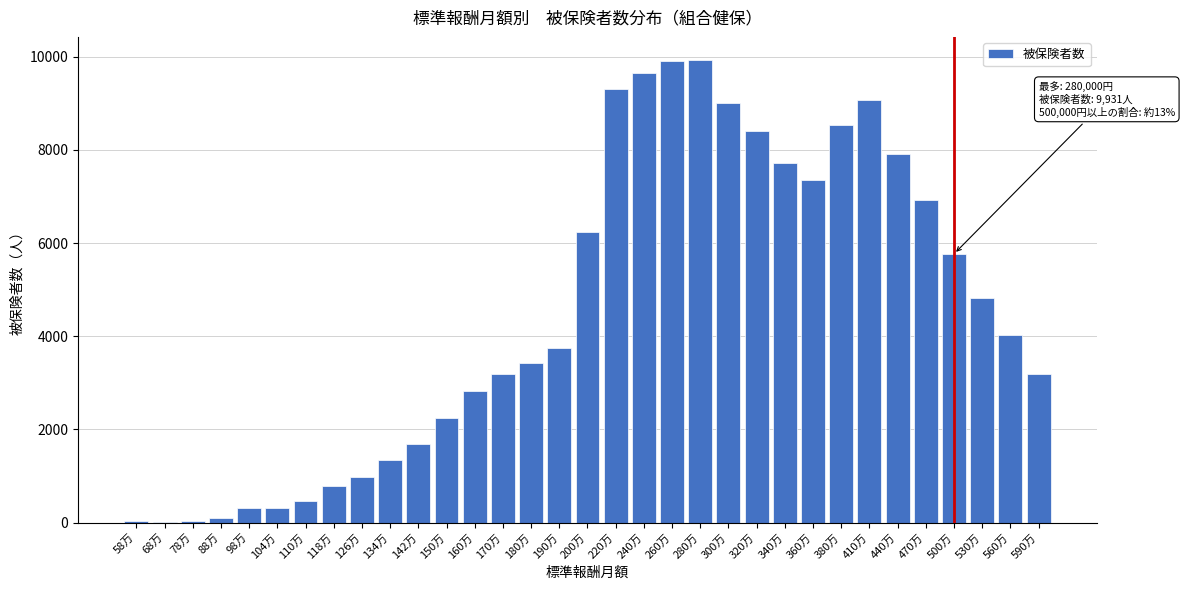

True or false: the data shows 7912 at 440万.

True